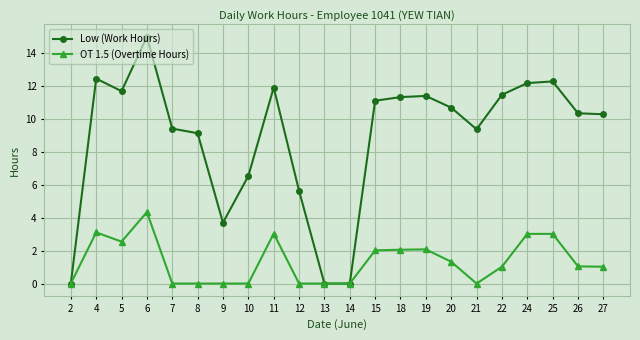

How many data points does each series have?

22